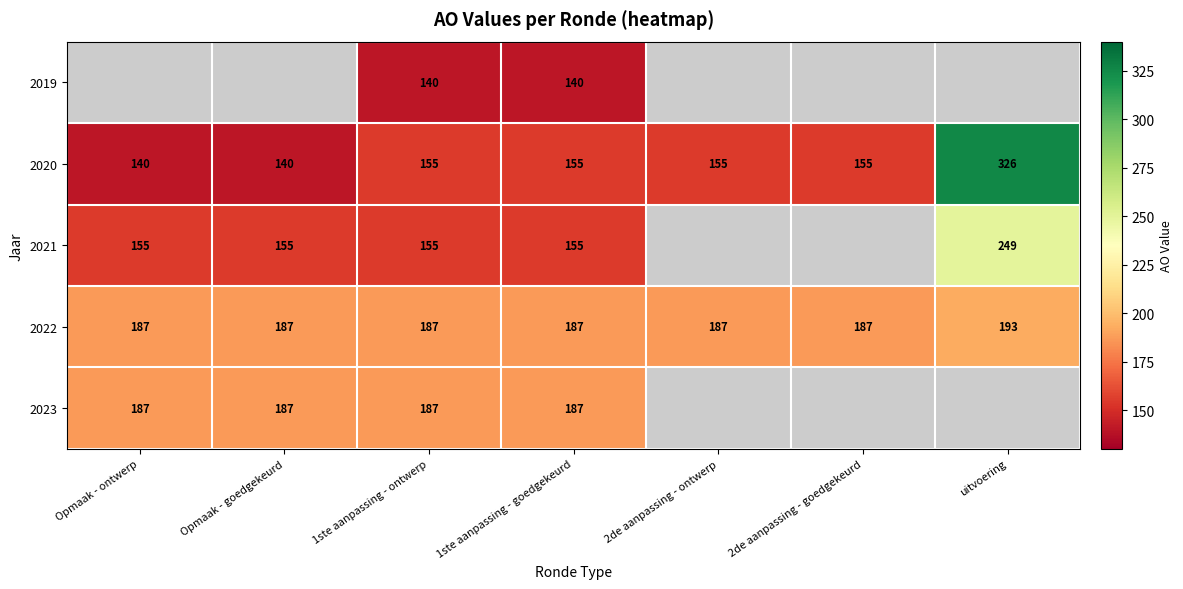

How many series are shown in this chart?

5